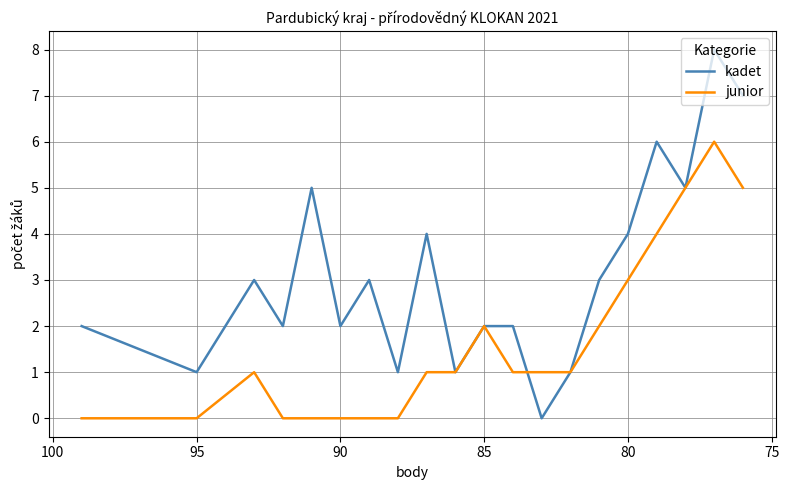

After their last crossing, which series has the higher values: junior or kadet?

junior